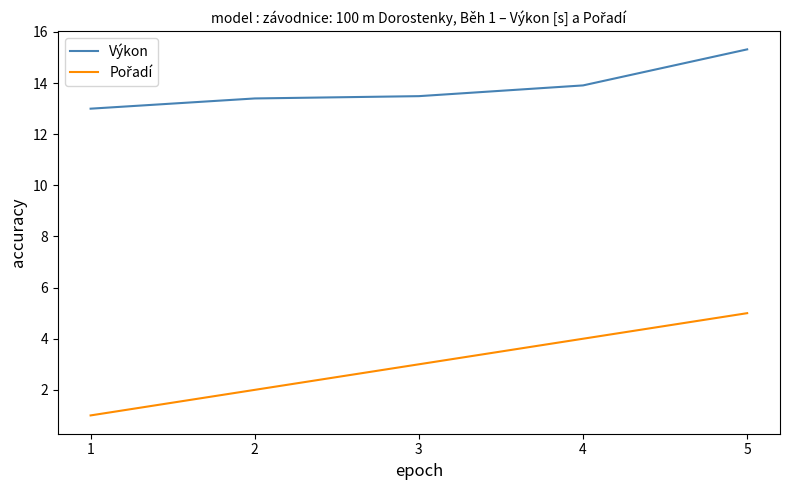

At which category is the sum across all series the highest?

5